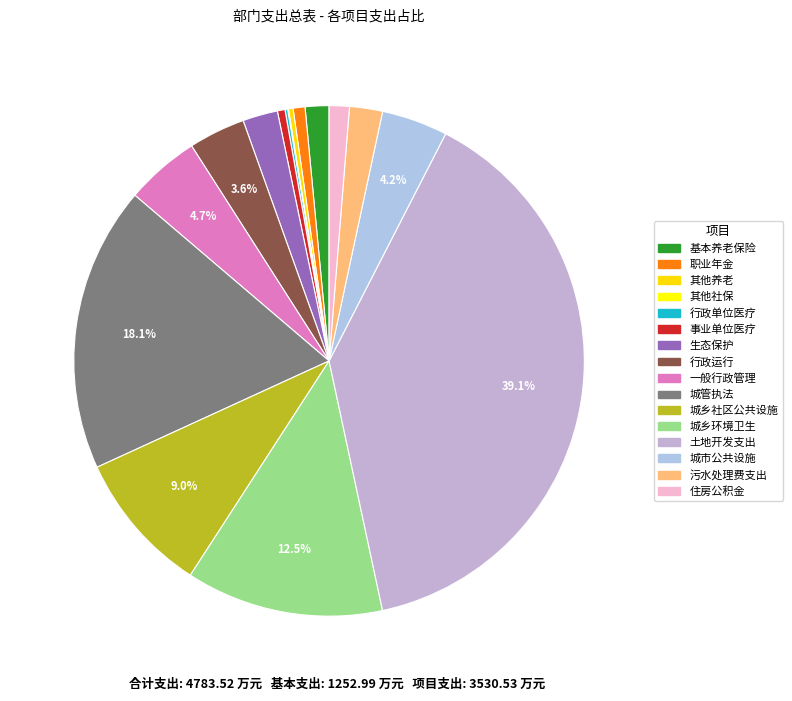

What is the largest slice in the pie chart?

土地开发支出